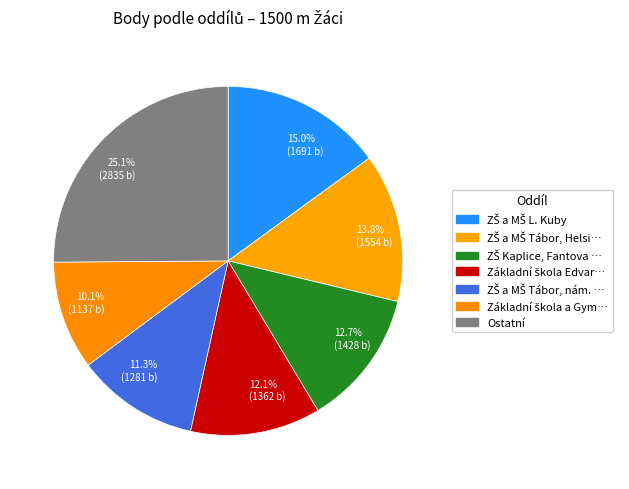

Which slice is the largest?

25.1% (2835 b)